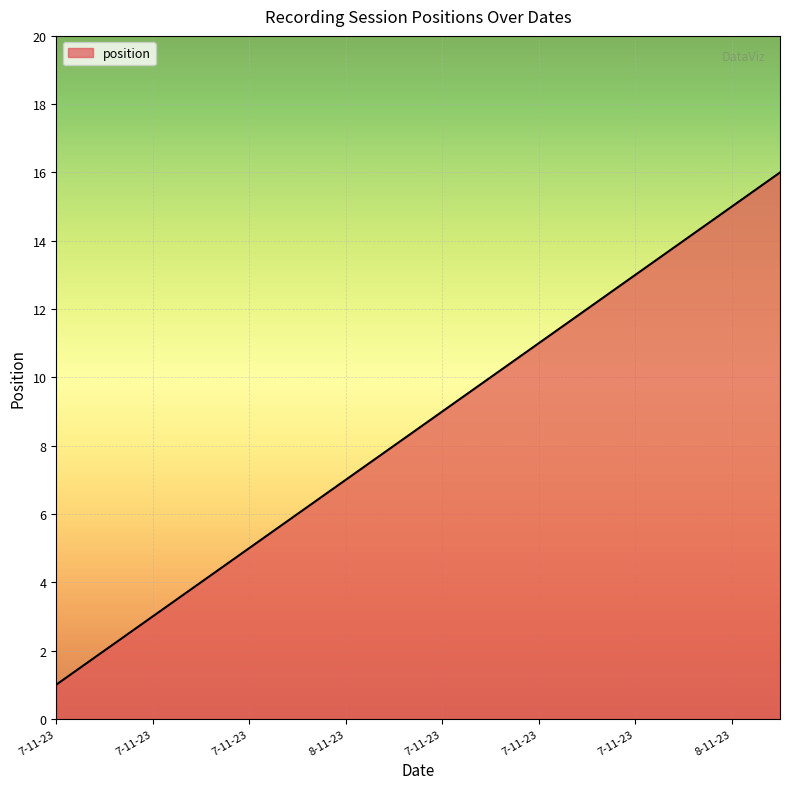

Does the chart have visible grid lines?

Yes